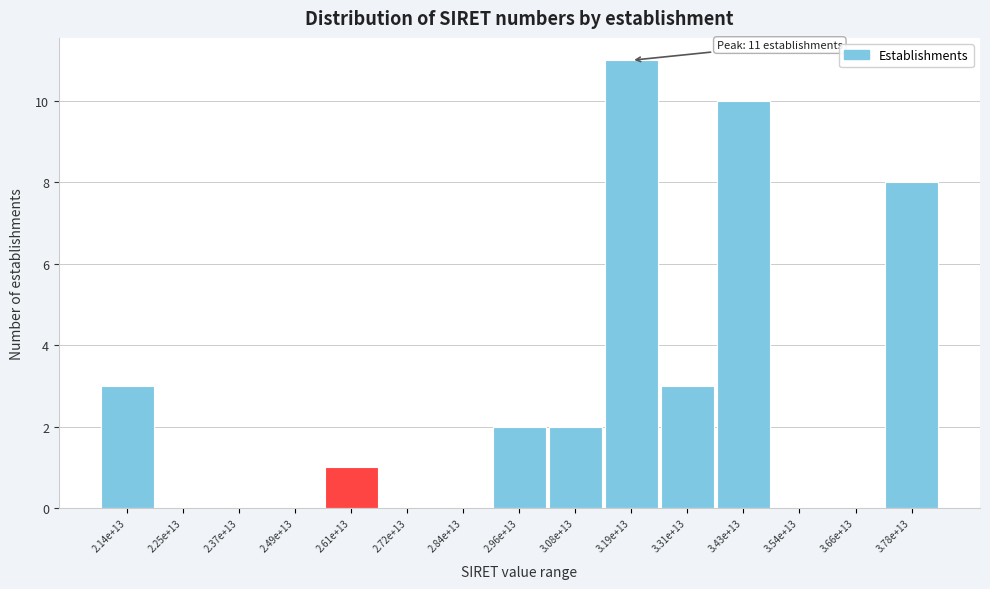

Reading right to left, extract all data points from this chart.

3.78e+13=8	3.66e+13=0	3.54e+13=0	3.43e+13=10	3.31e+13=3	3.19e+13=11	3.08e+13=2	2.96e+13=2	2.84e+13=0	2.72e+13=0	2.61e+13=1	2.49e+13=0	2.37e+13=0	2.25e+13=0	2.14e+13=3